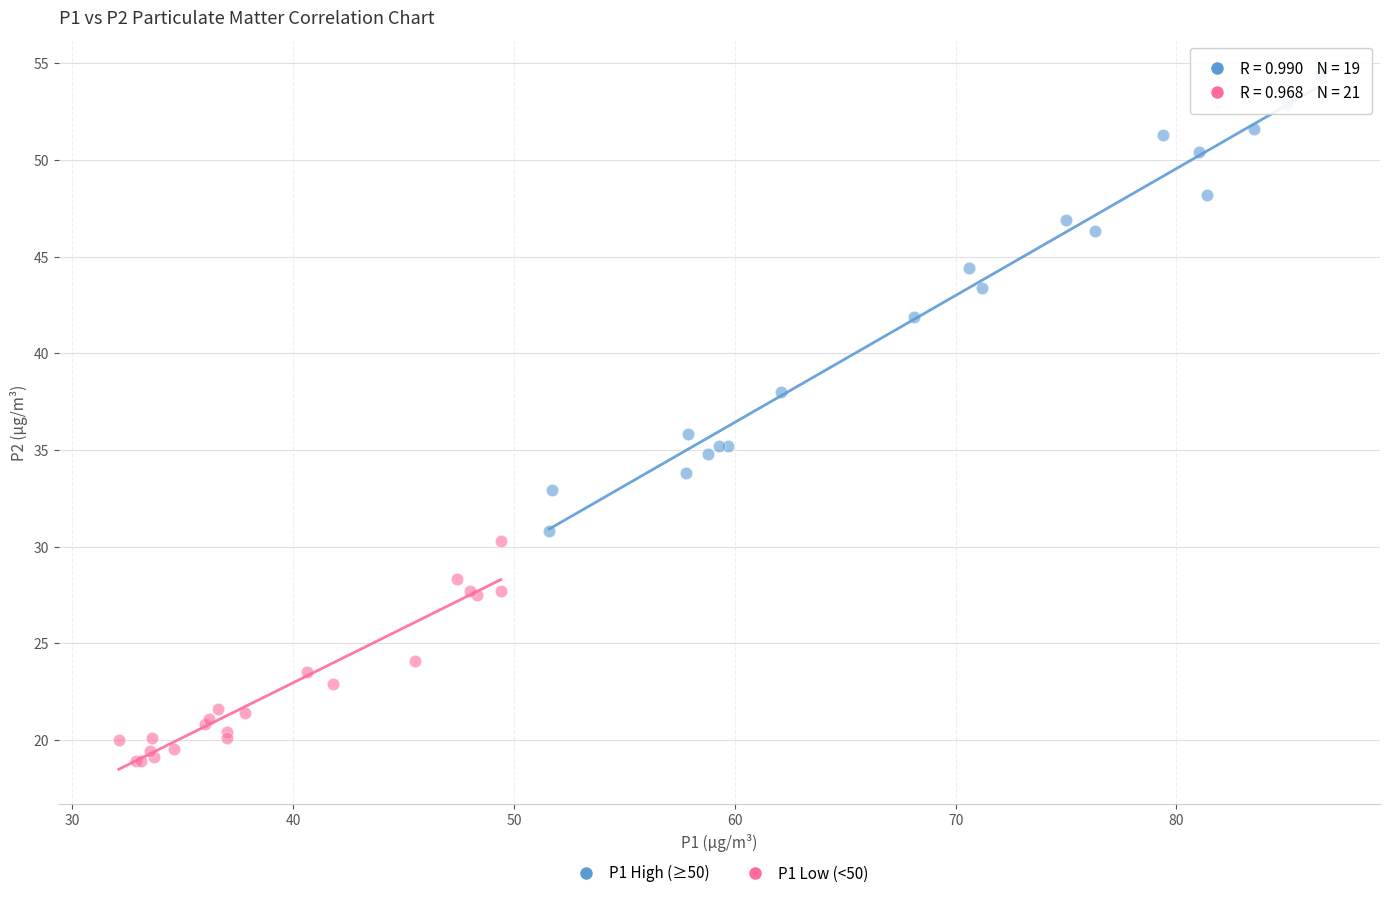

Which series contains the highest Y value?

P1 High (≥50)